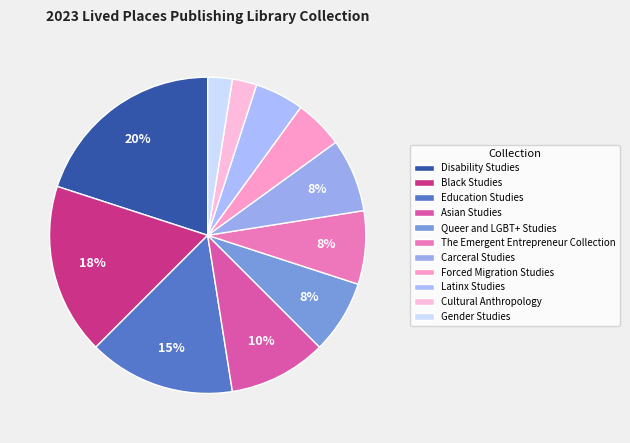

Does Black Studies account for over 50% of the chart?

No